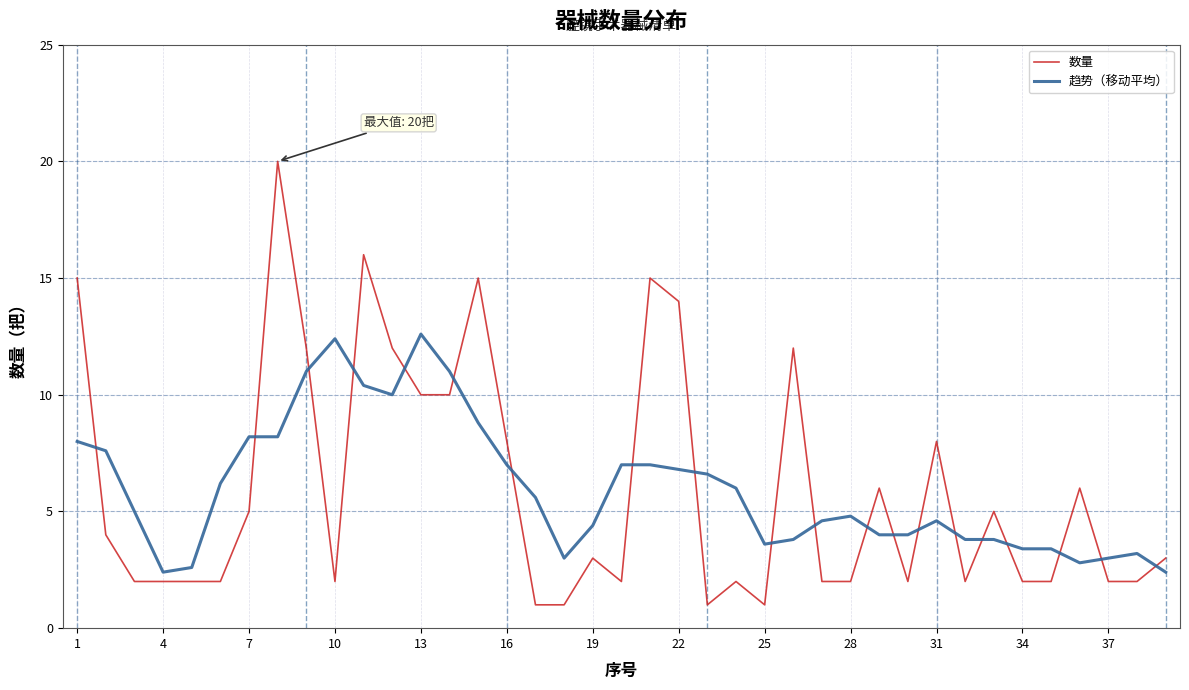

What is the greatest value displayed?

20.0